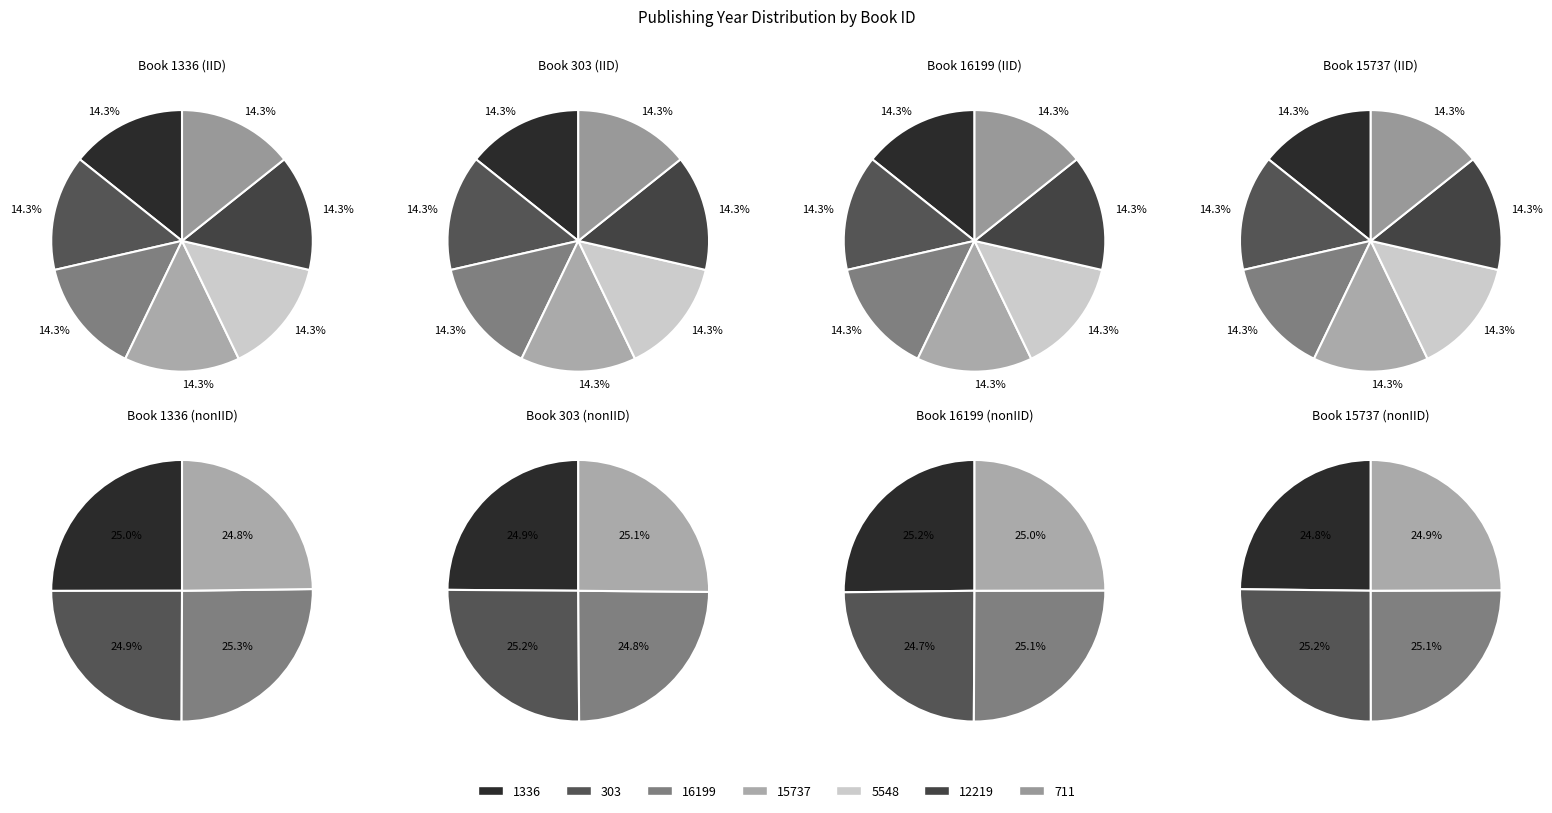

What is the smallest slice in the pie chart?

15737